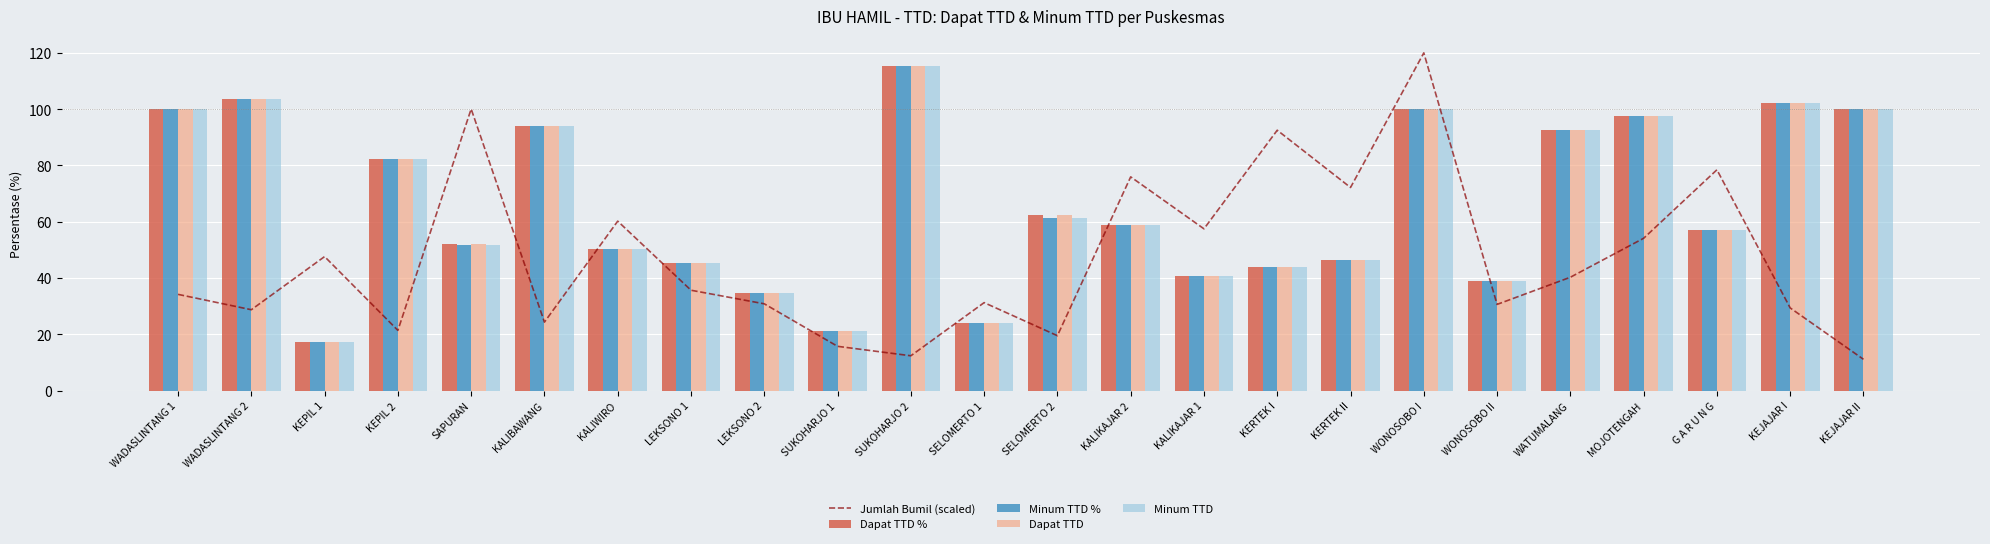

How many values in the Jumlah Bumil (scaled) series exceed 35?

12